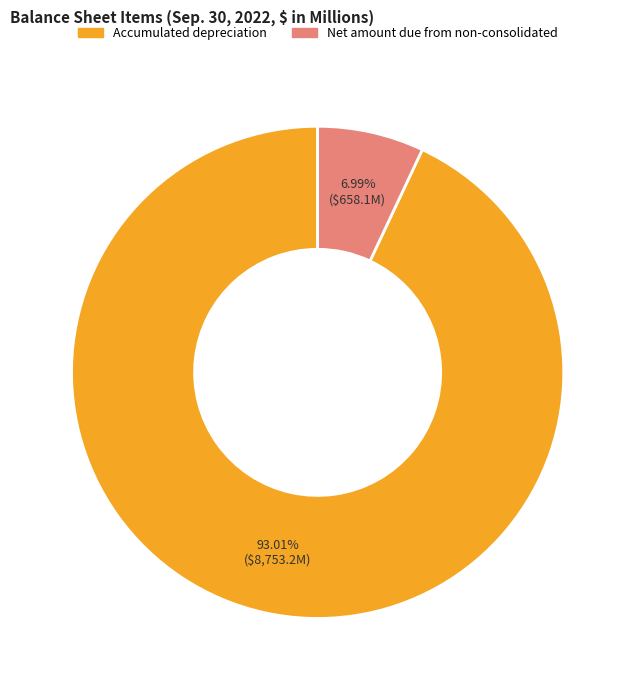

Which slice is the largest?

Accumulated depreciation